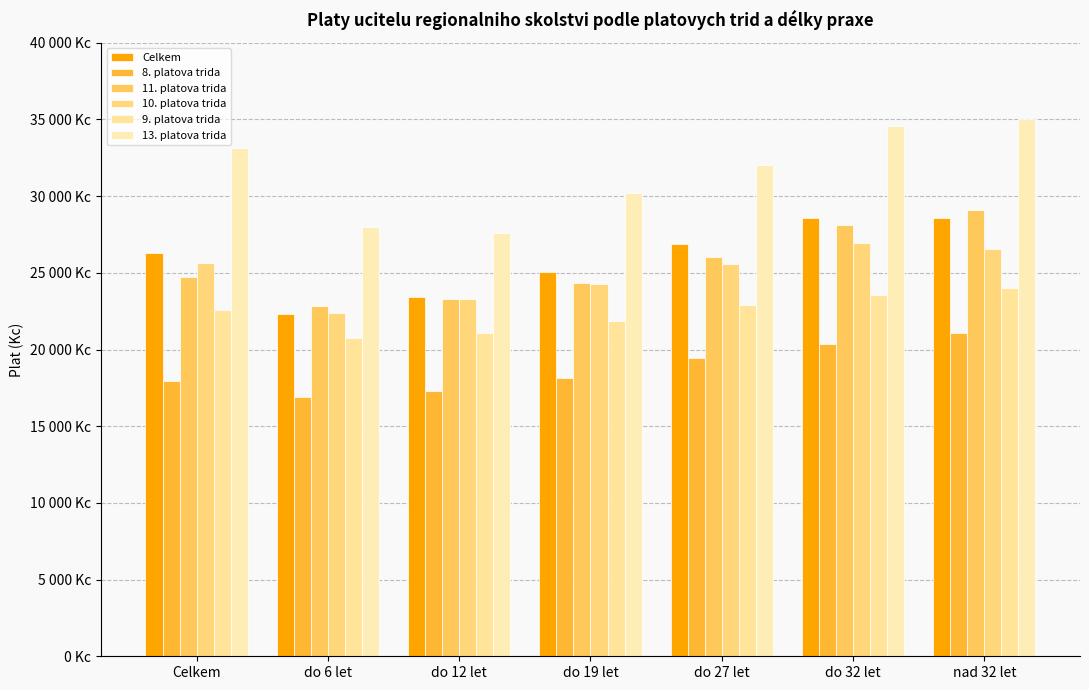

Between do 12 let and Celkem, which is larger?

Celkem